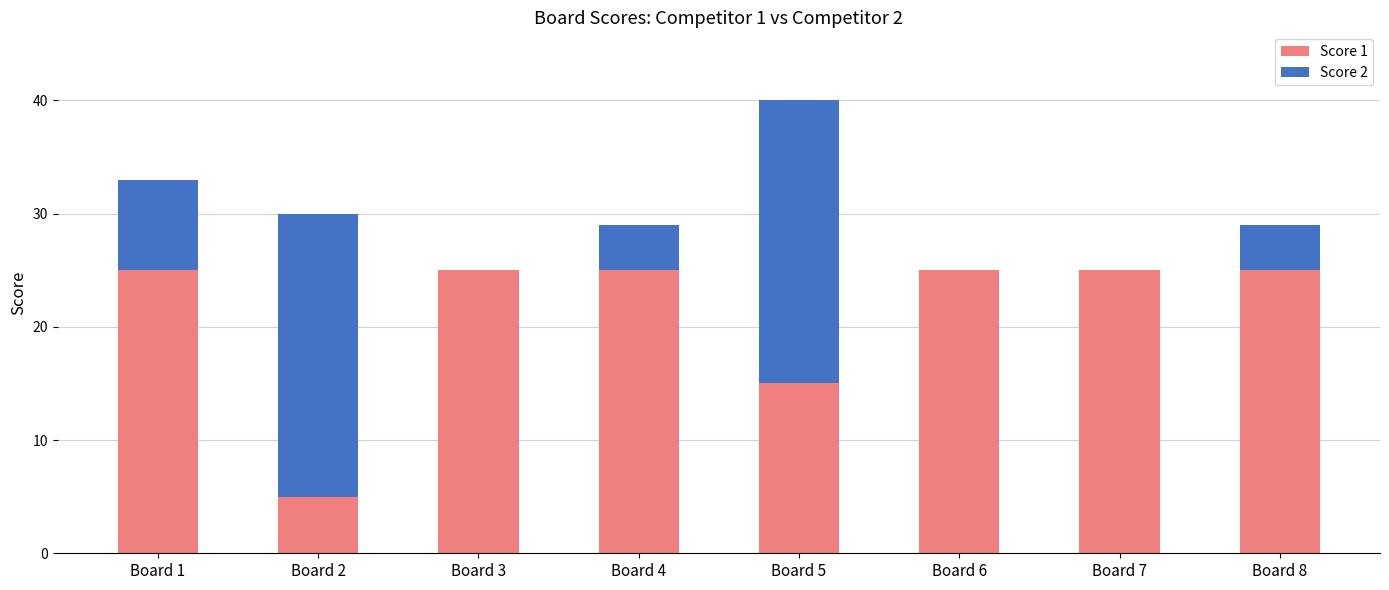

At which category is the sum across all series the highest?

Board 5